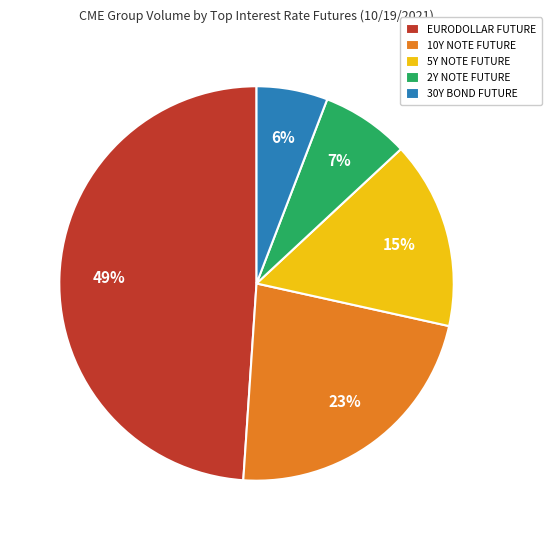

Which has a higher value, 10Y NOTE FUTURE or 5Y NOTE FUTURE?

10Y NOTE FUTURE